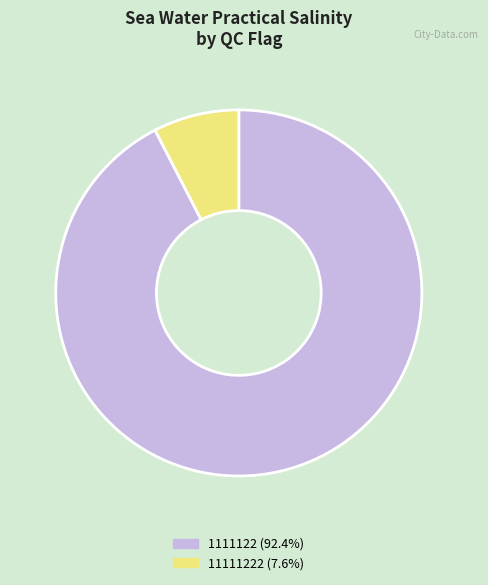

Does any single category account for the majority?

Yes